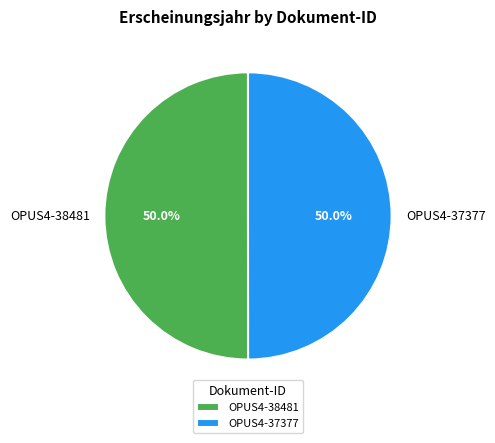

How many slices are in this pie chart?

2